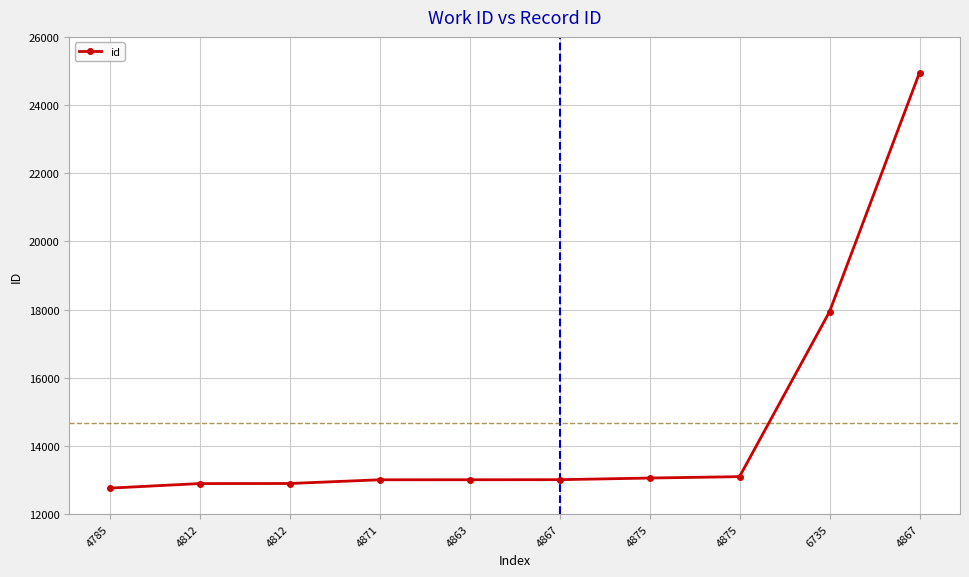

What is the change in value from 4871 to 4875?

+51